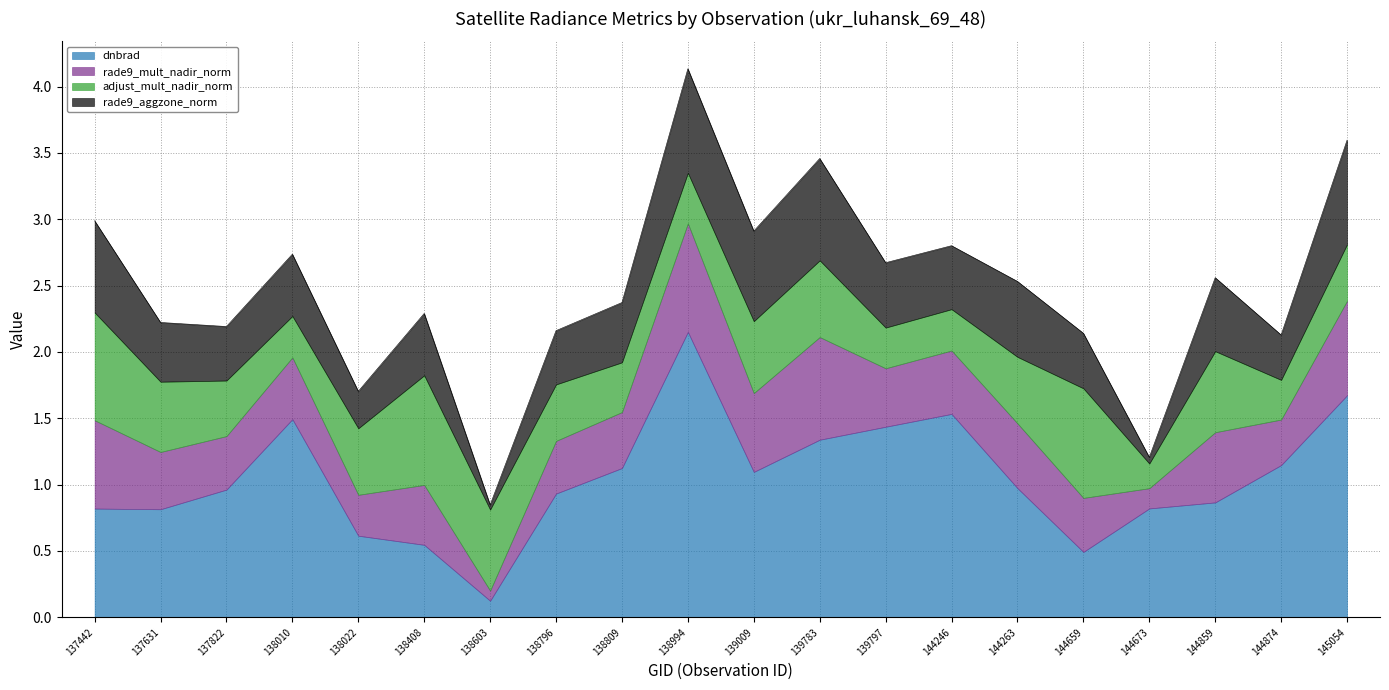

The value of rade9_aggzone_norm at 144263 is 0.9. True or false?

False